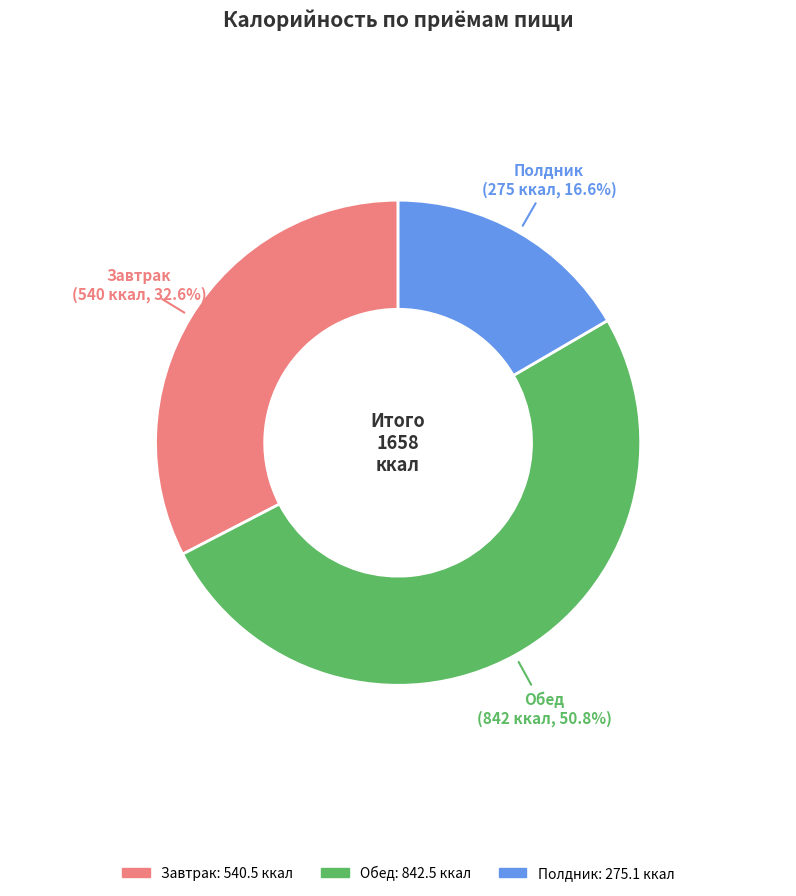

Which category has the biggest portion of the pie?

Обед